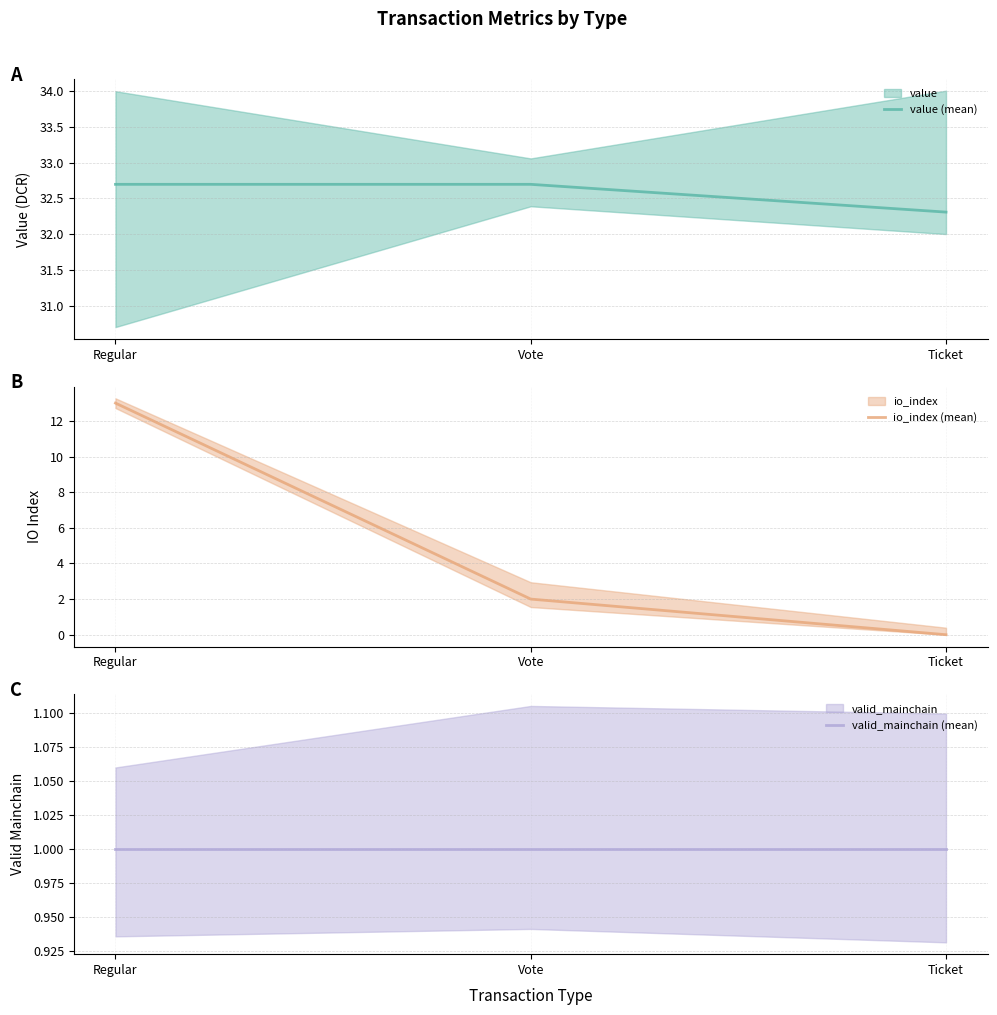

The value of value (mean) at Regular is 32.7. True or false?

True